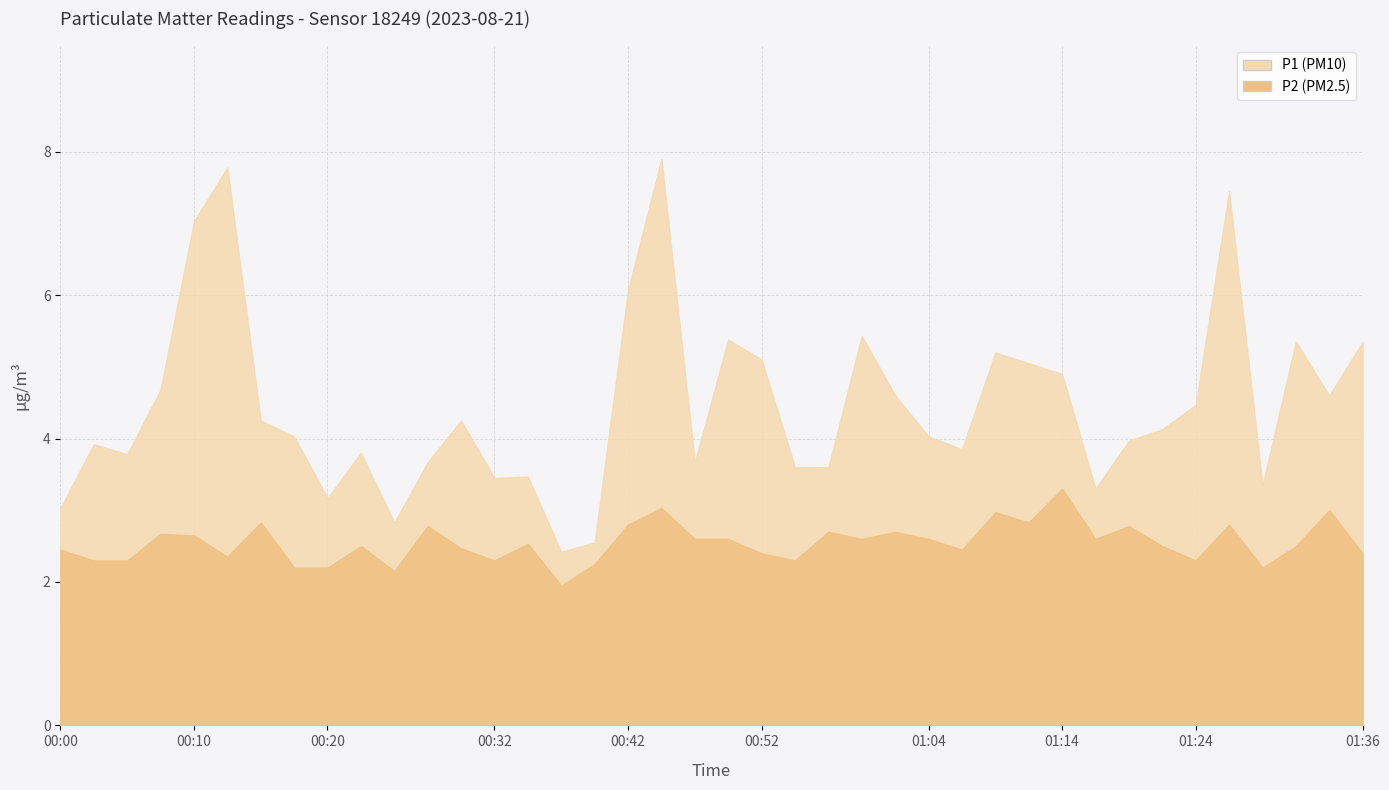

True or false: P2 has more than 0 interior local peaks.

True